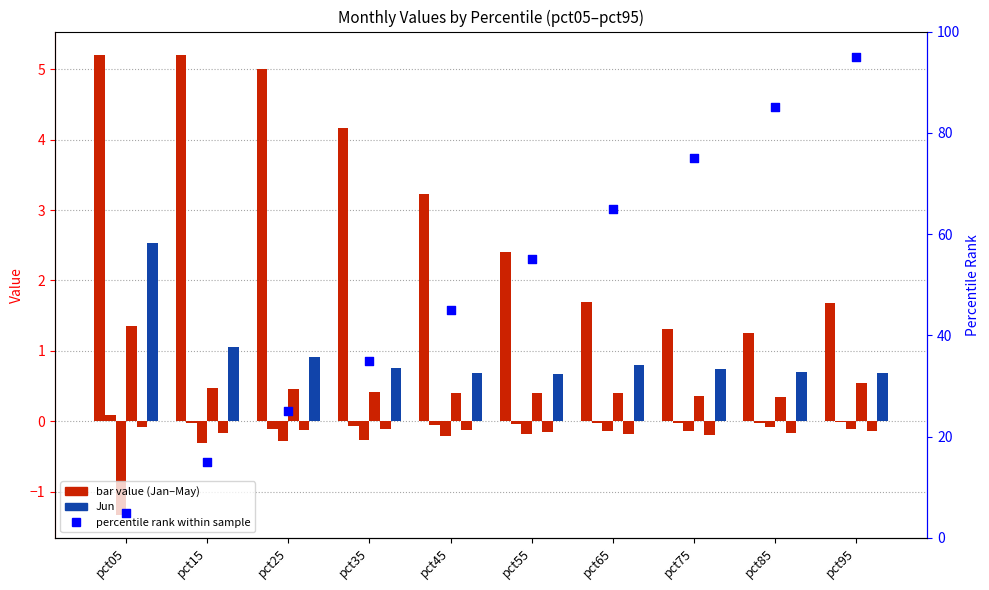

At how many categories does at least one series exceed 0?

10